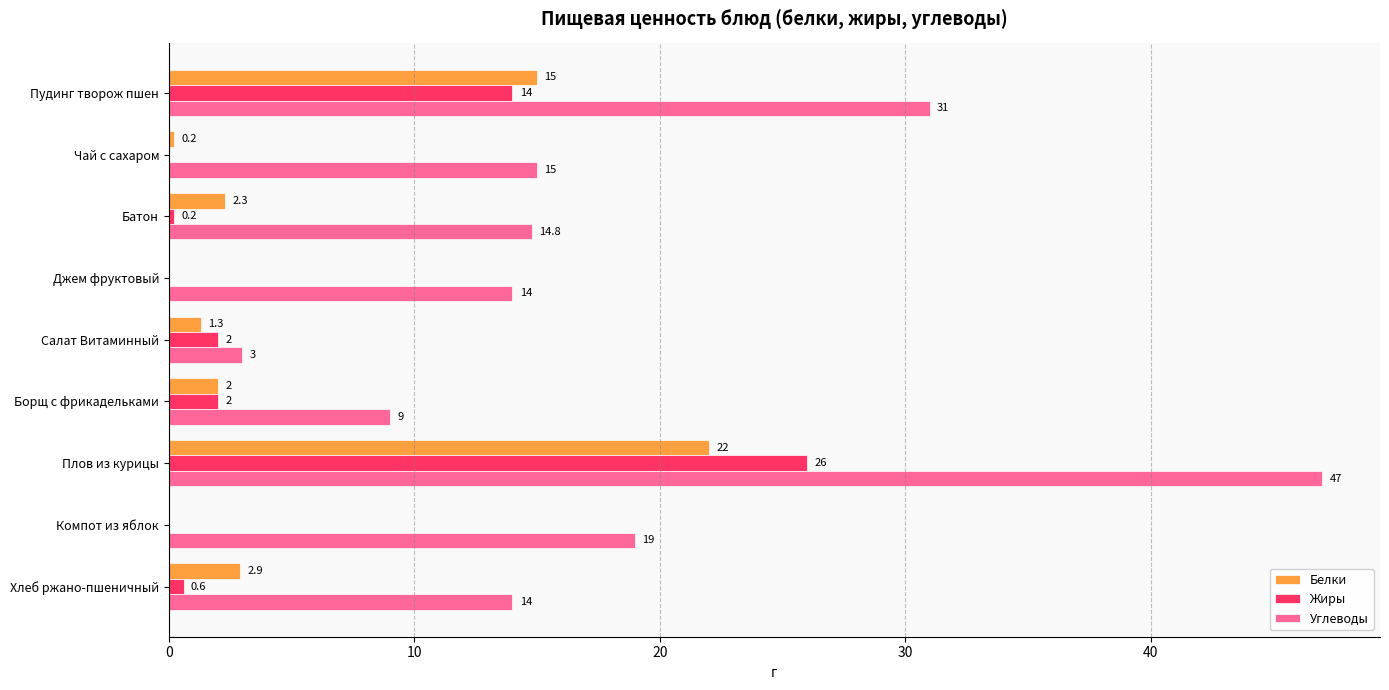

True or false: Белки has a value of 2.9 at Хлеб ржано-пшеничный.

True